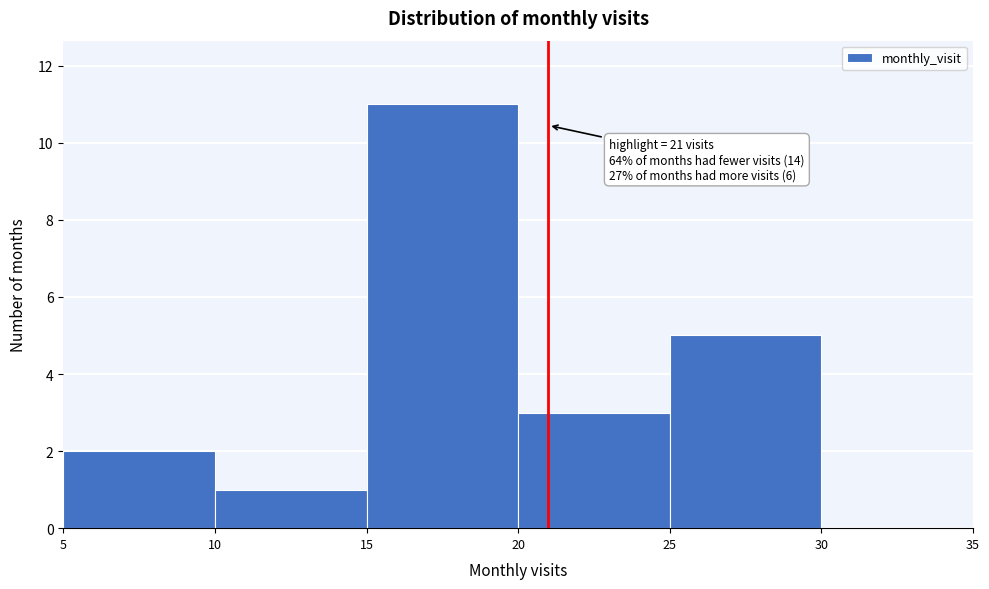

Which range on the x-axis has the tallest bar?

15 to 20